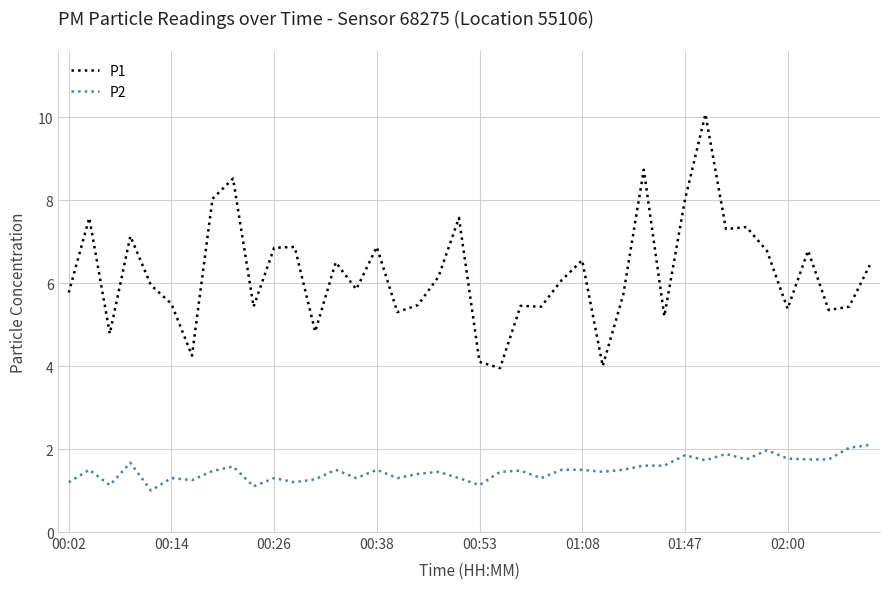

Count the number of data series in this chart.

2